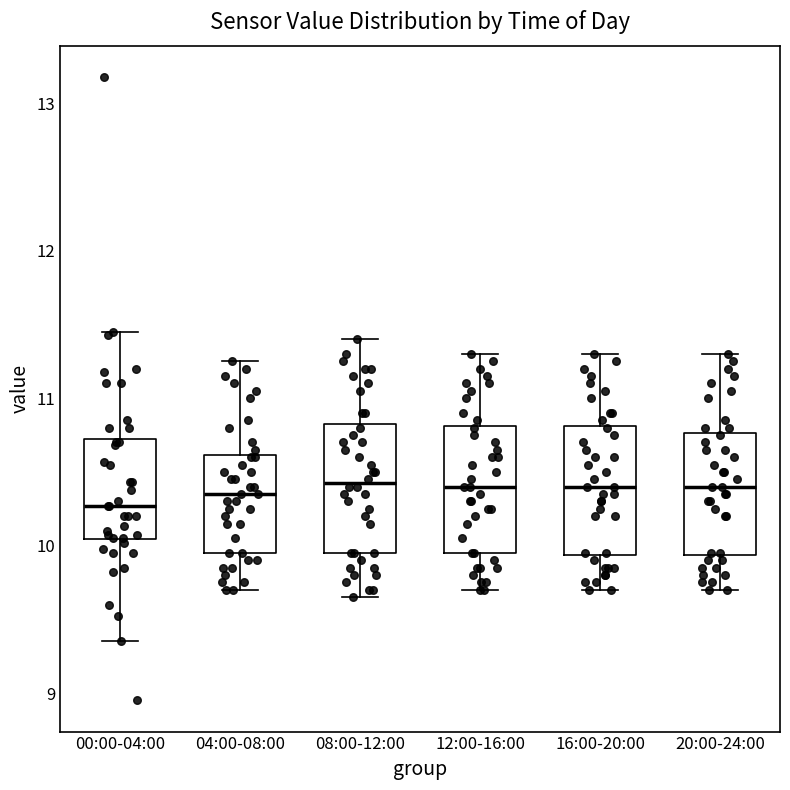

Reading left to right, transcribe this box plot: for each box, give where its median line is, the range the box spans, and where its two whiskers end, as read against the y-axis. The values are not printed on the chart, so give them approximately, as read against the axis.

00:00-04:00: median 10.3, box 10.0 to 10.7, whiskers 9.4 to 11.5
04:00-08:00: median 10.4, box 10.0 to 10.6, whiskers 9.7 to 11.3
08:00-12:00: median 10.4, box 10.0 to 10.8, whiskers 9.7 to 11.4
12:00-16:00: median 10.4, box 10.0 to 10.8, whiskers 9.7 to 11.3
16:00-20:00: median 10.4, box 9.9 to 10.8, whiskers 9.7 to 11.3
20:00-24:00: median 10.4, box 9.9 to 10.8, whiskers 9.7 to 11.3